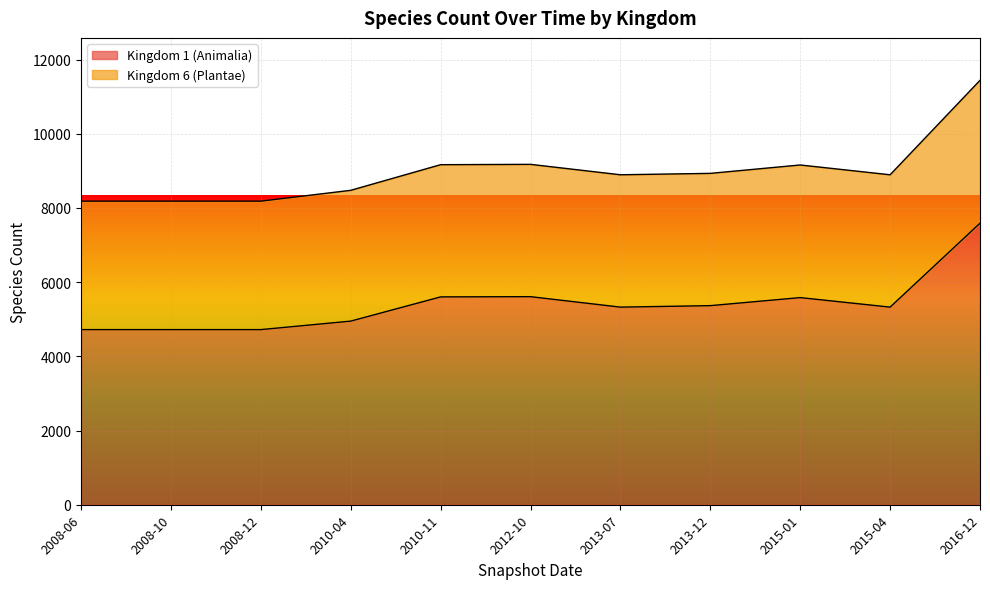

In Kingdom 6 (Plantae), how many points are lower than both neighbors (excluding endpoints)?

2